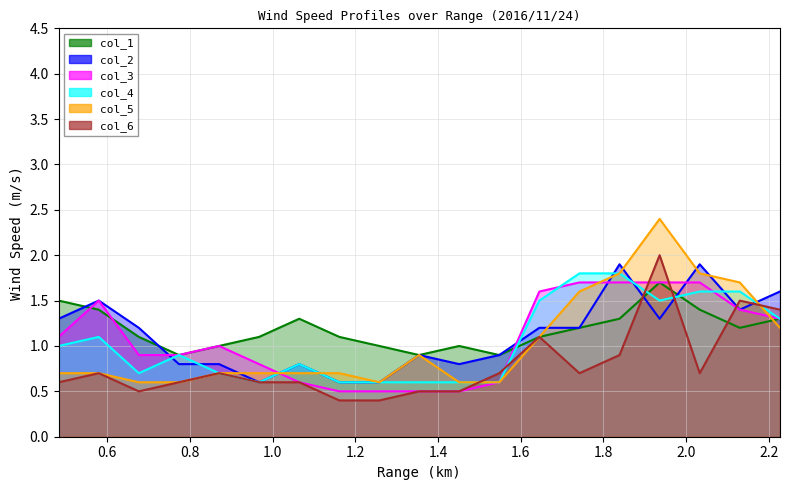

What is the sum of the col_6 values at 1.161 and 1.064?

1.0